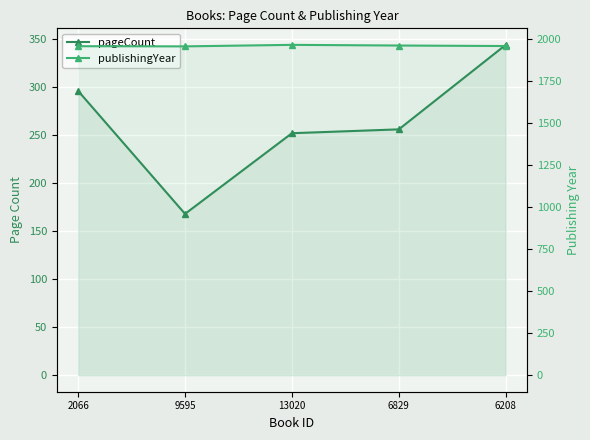

Between 6829 and 6208, which series saw the biggest shift?

pageCount